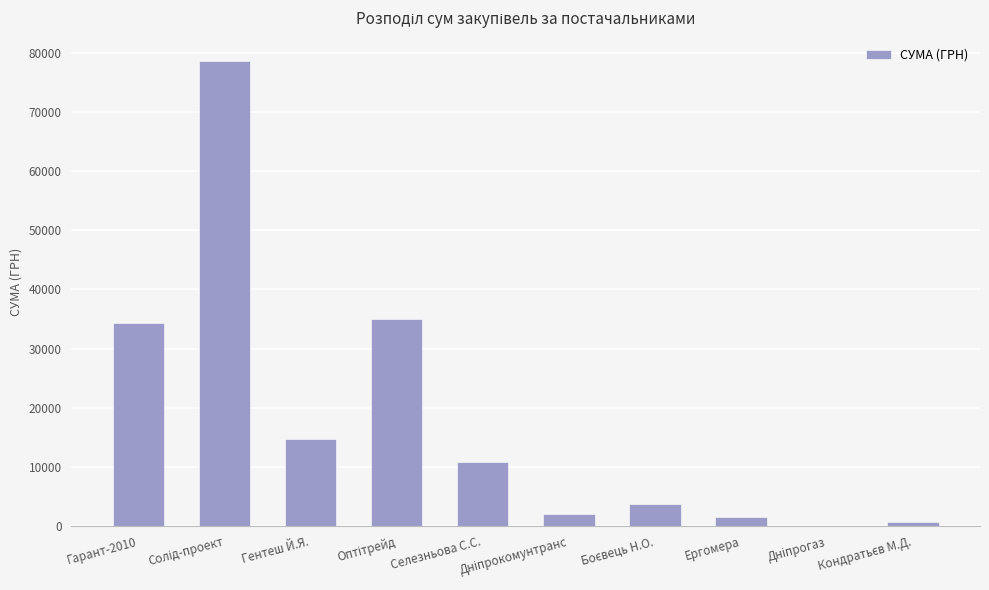

Between Гарант-2010 and Селезньова С.С., which is larger?

Гарант-2010